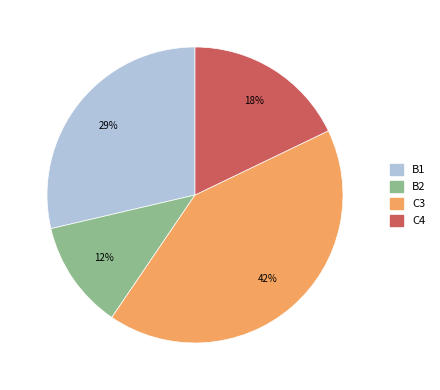

To the nearest percent, what is the average slice percentage?

25%